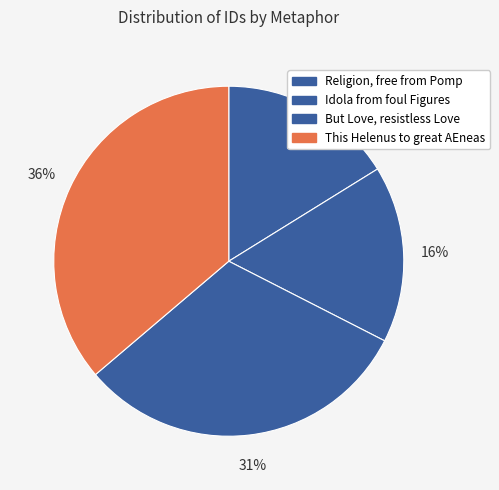

What percentage is the Religion, free from Pomp slice, to the nearest percent?

16%